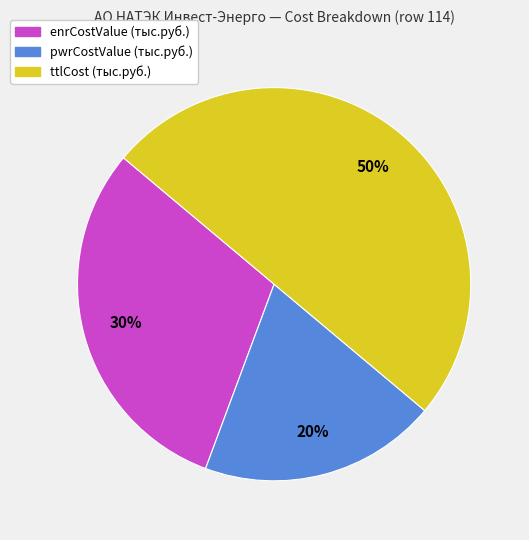

How many segments does this pie chart have?

3